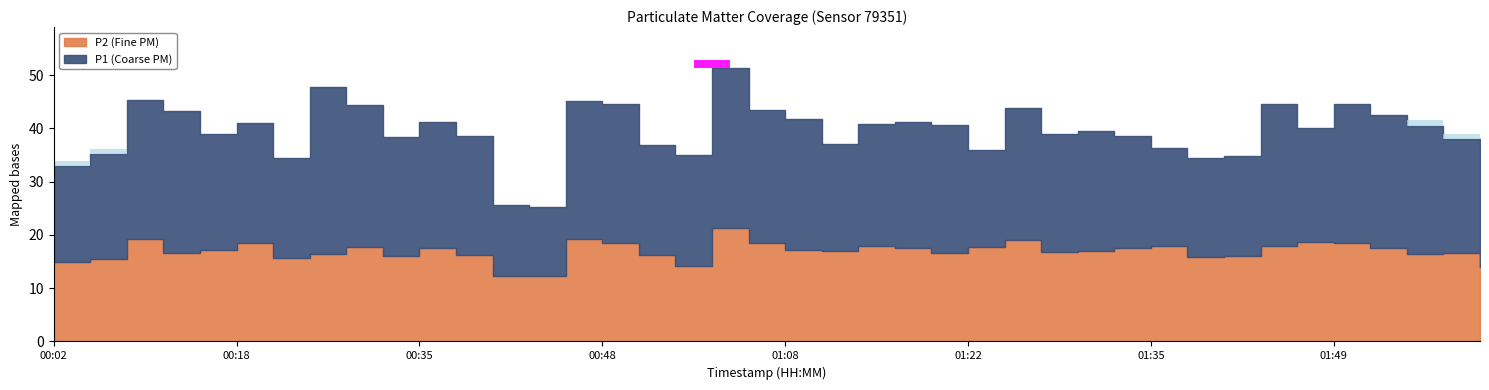

What is the smallest value displayed?

12.3